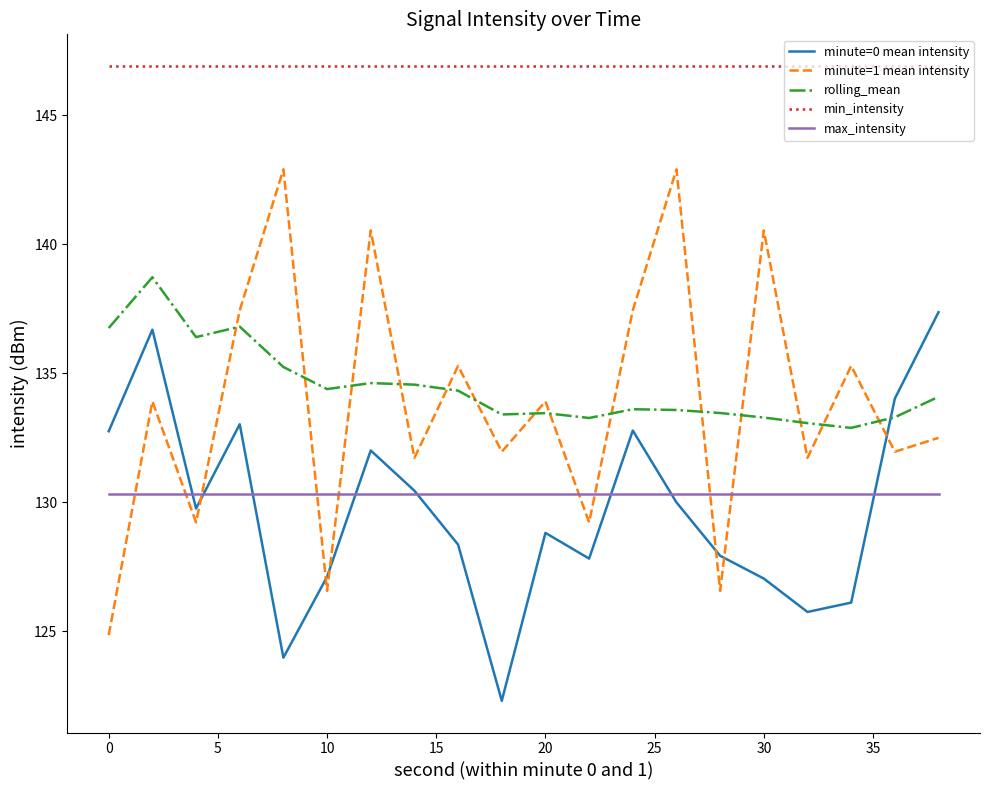

After their last crossing, which series has the higher values: rolling_mean or minute=1 mean intensity?

rolling_mean